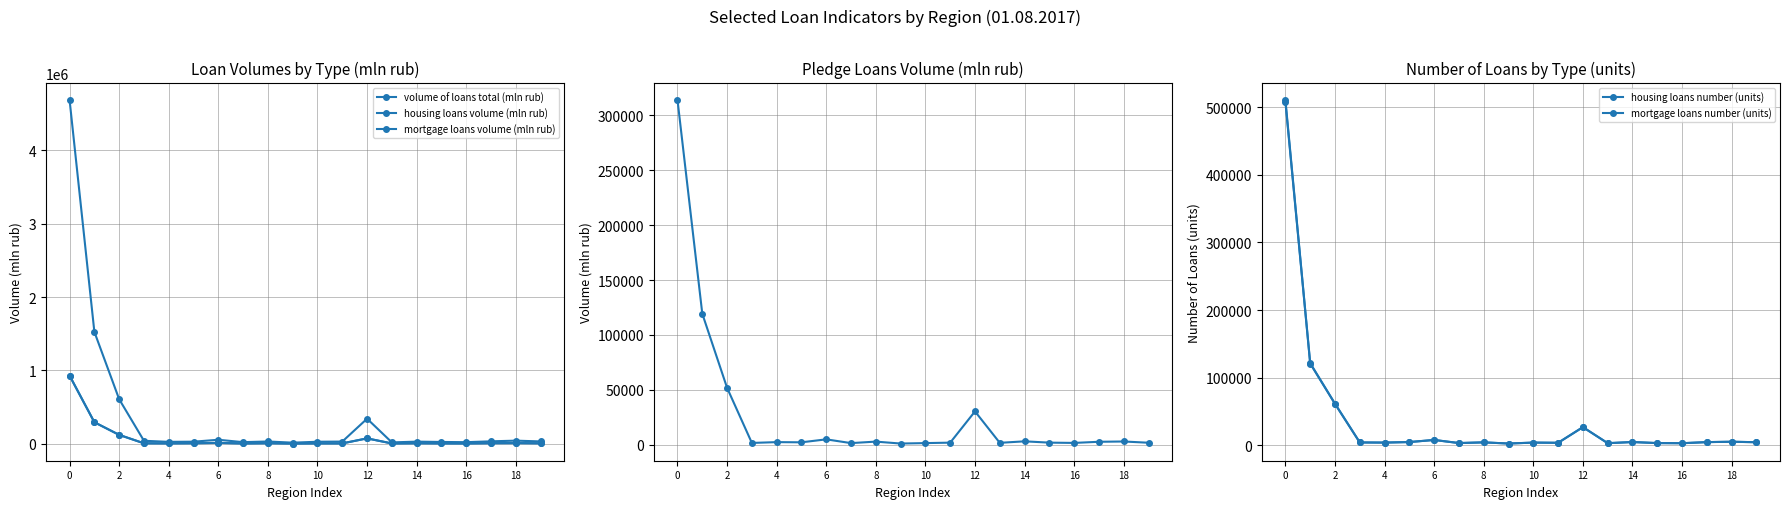

Where is the first local maximum for housing loans volume (mln rub)?

6